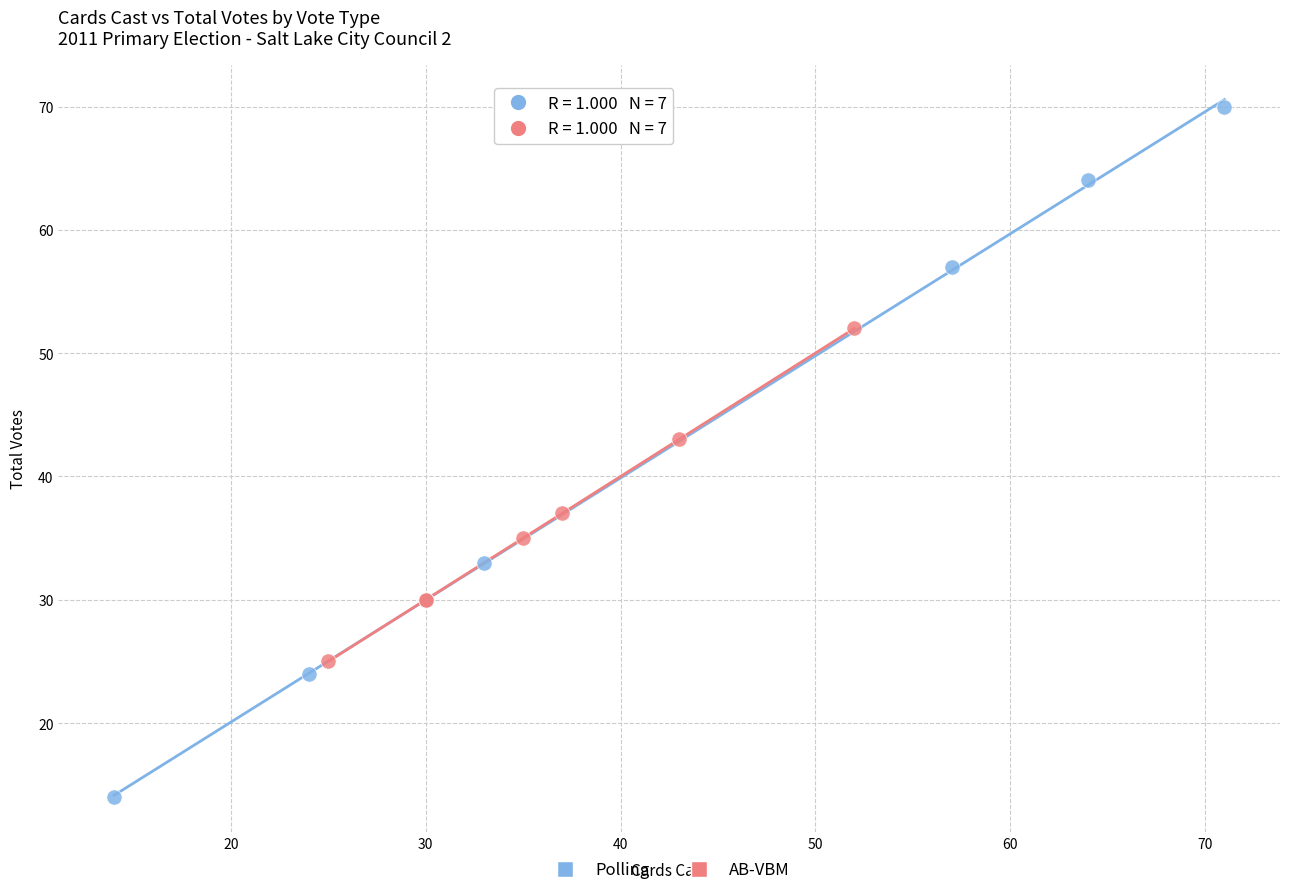

Which series contains the lowest Y value?

Polling